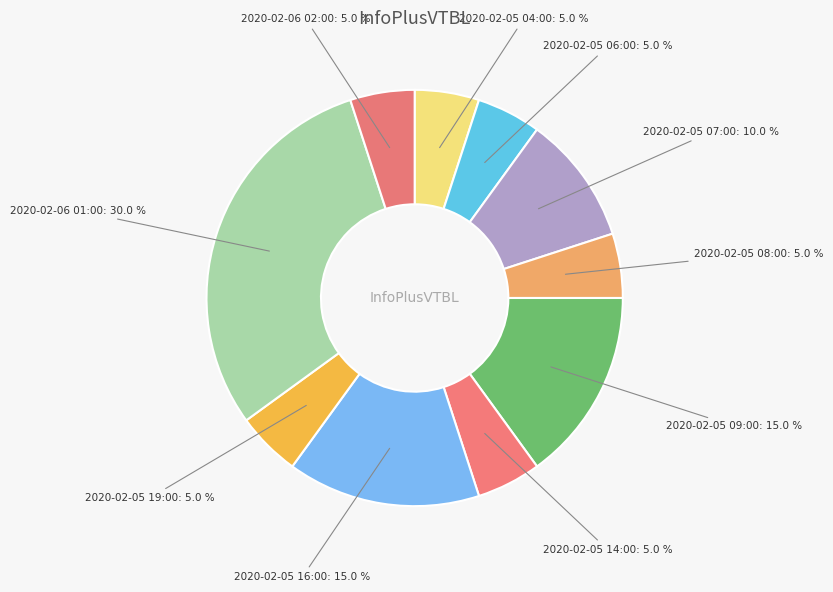

Combined, what portion of the pie is 2020-02-05 07:00 and 2020-02-05 14:00?

15.0%